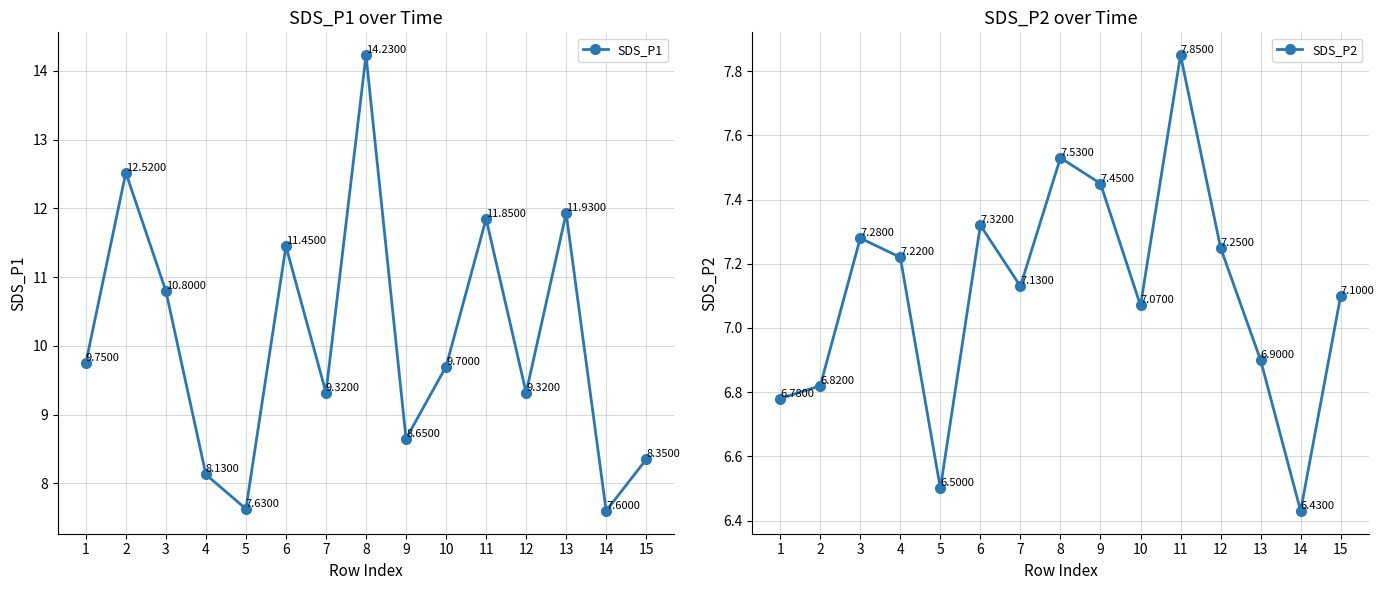

At which category does SDS_P2 reach its first local valley?

5